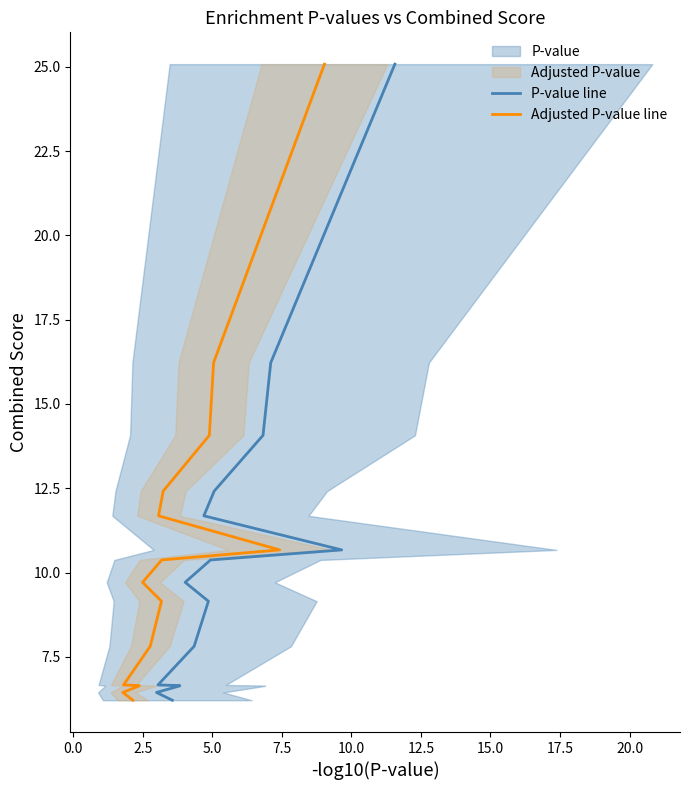

Between 15.0 and 17.5, which is larger?

17.5